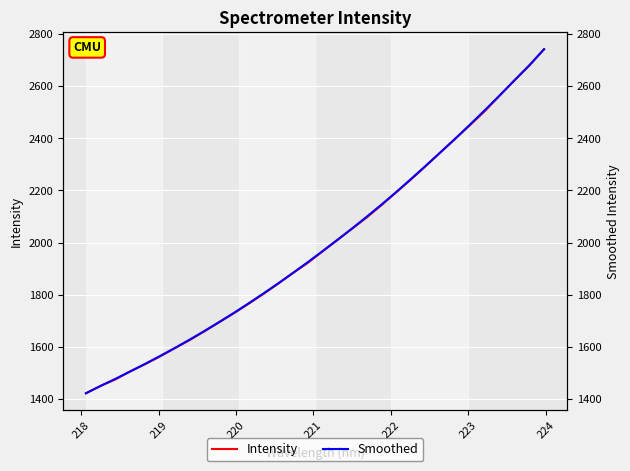

Between which two adjacent categories do Smoothed and Intensity first intersect?

219 and 220